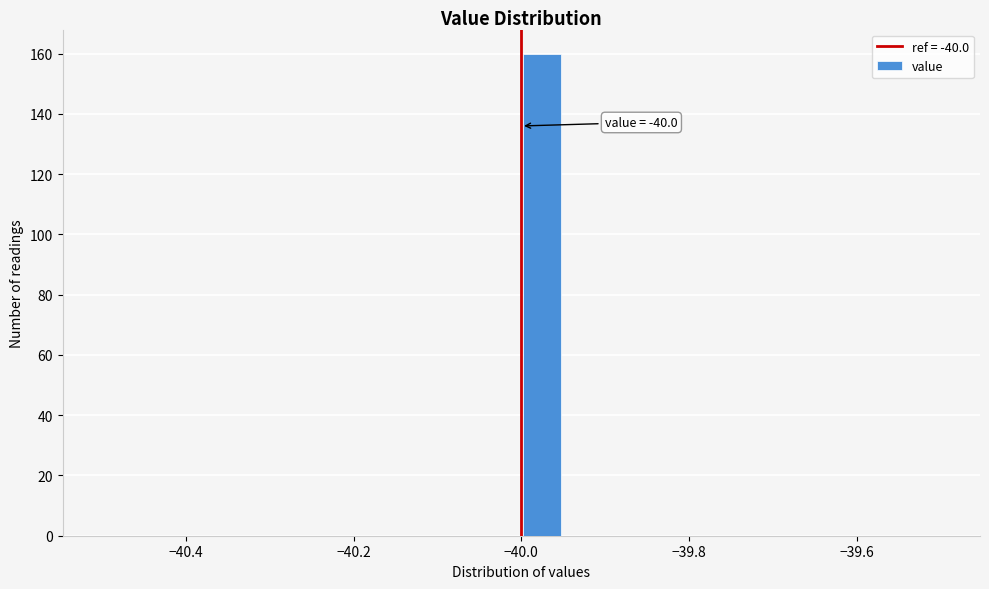

Read against the x-axis, roughly where is the centre of the tallest bar?

-39.98